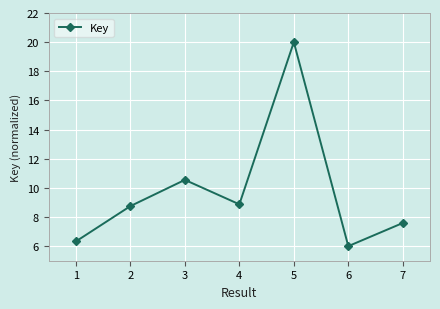

At which label does the data first exceed 8?

2